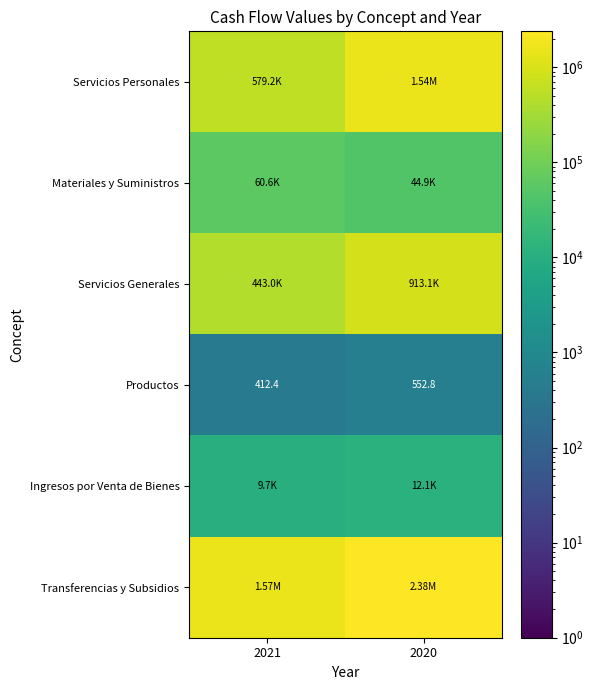

The value of Ingresos por Venta de Bienes at 2021 is 9687.6. True or false?

True